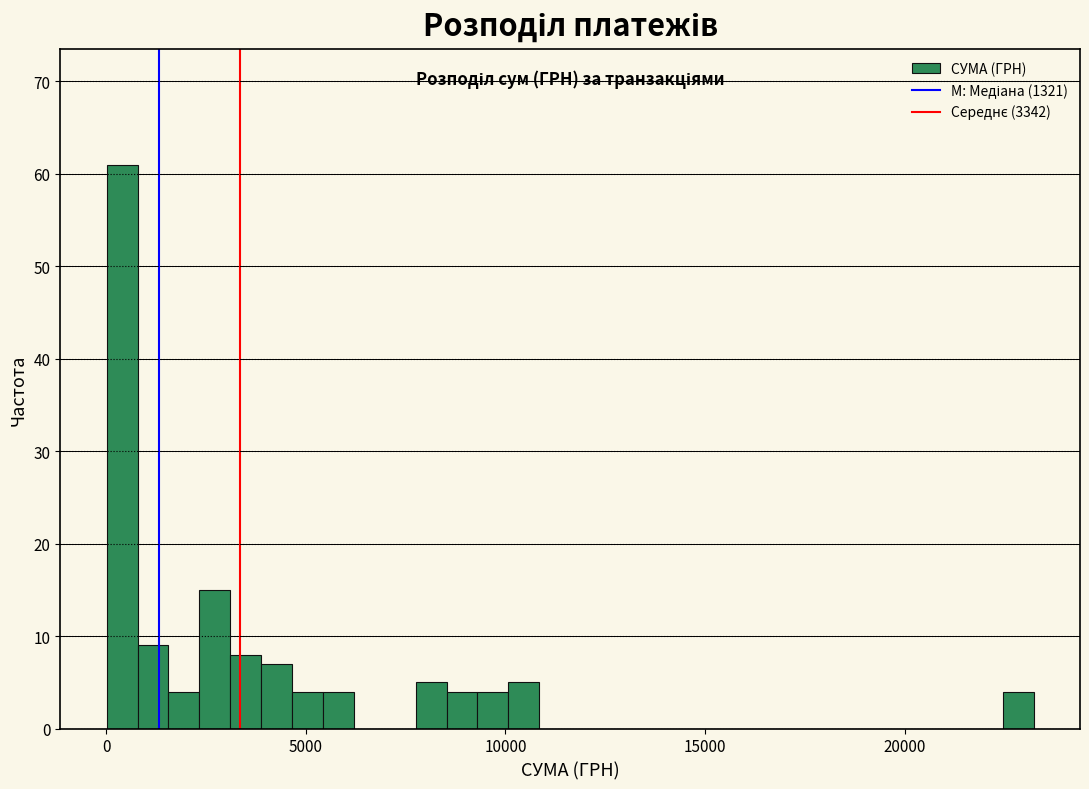

Read against the x-axis, roughly where is the centre of the tallest bar?

500